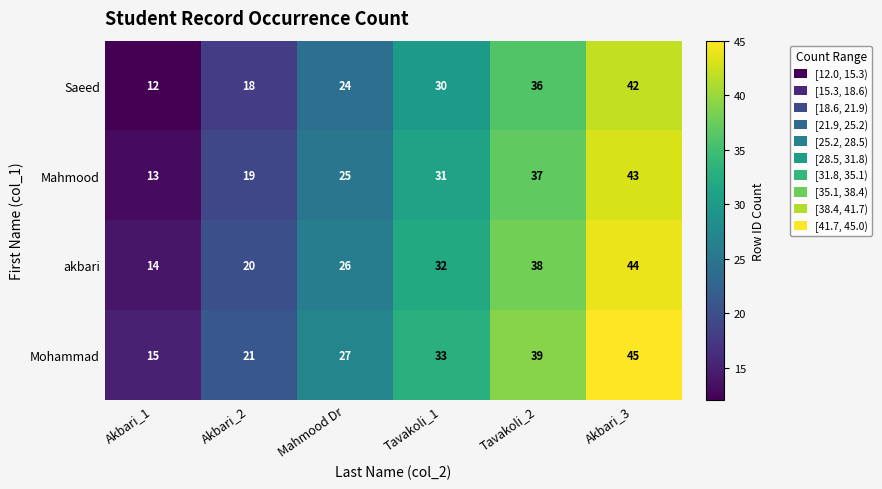

What is the total value across all series at Akbari_2?

78